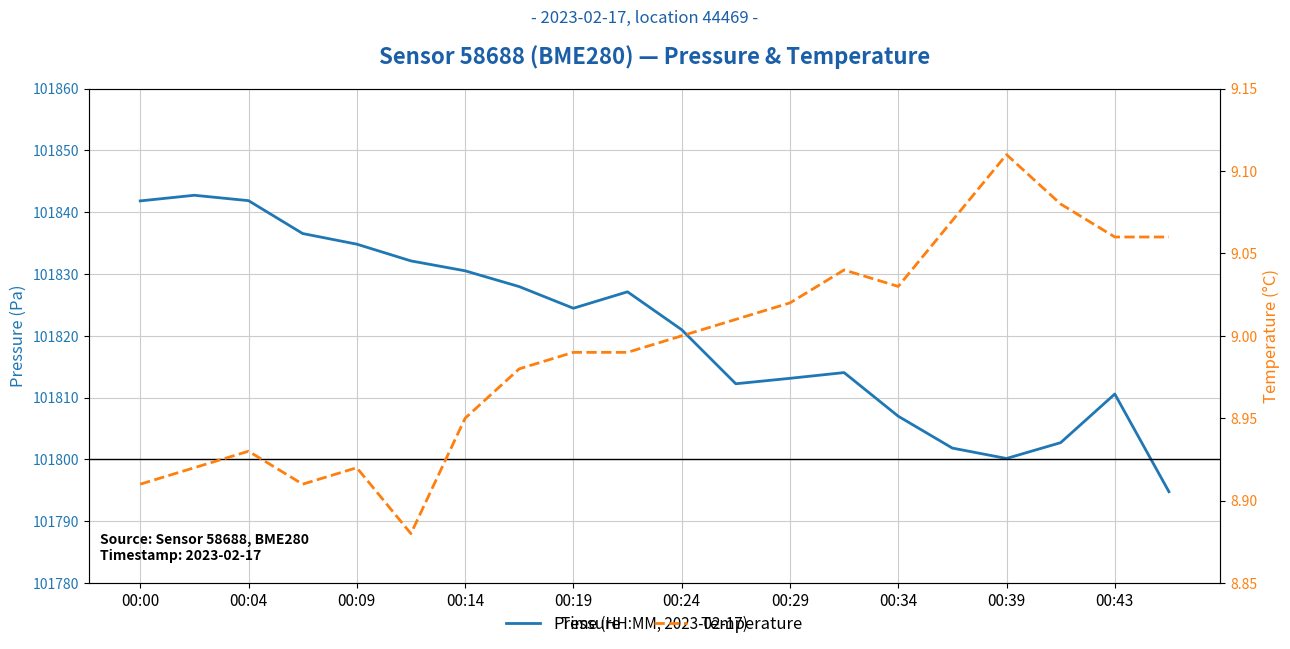

What is the highest value of the temperature series?

9.1